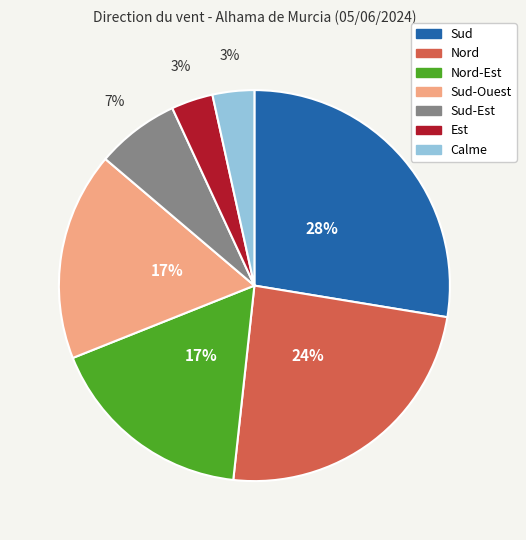

Count the number of slices in the pie.

7